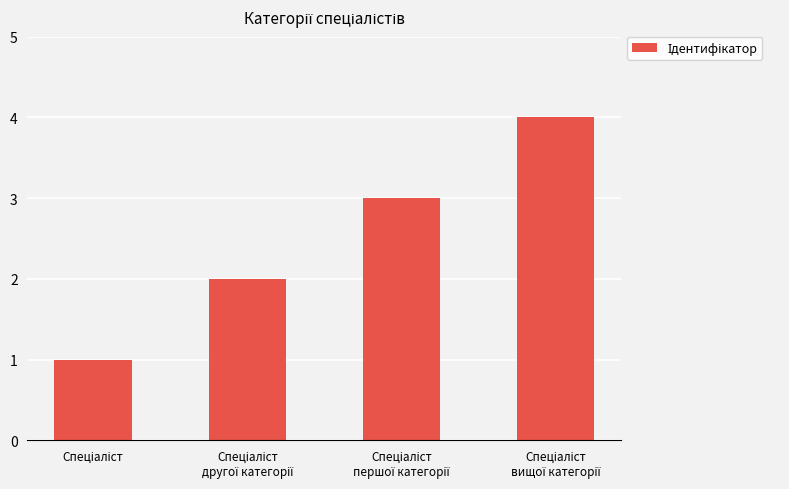

What is the sum of all values?

10